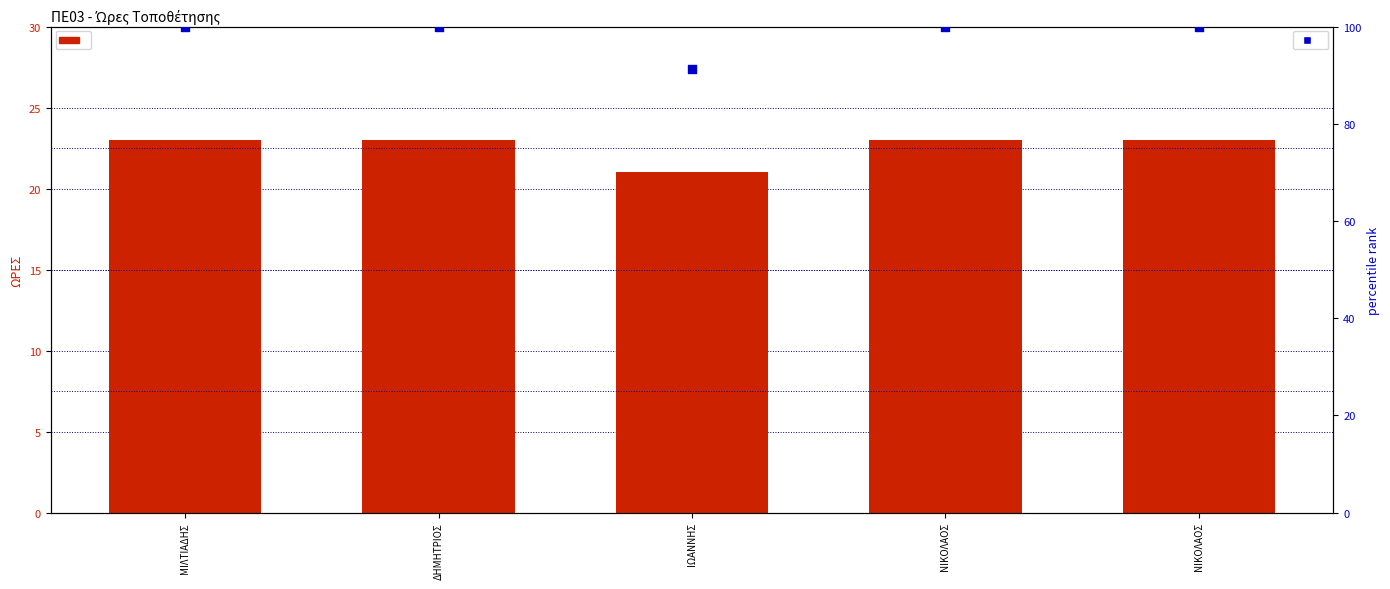

Which series reaches the minimum Y coordinate?

ΩΡΕΣ